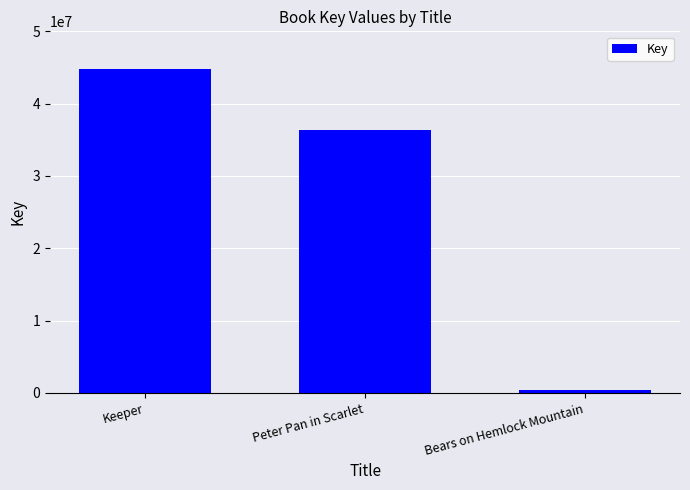

What is the ratio of the value at Keeper to the value at Peter Pan in Scarlet?

1.2